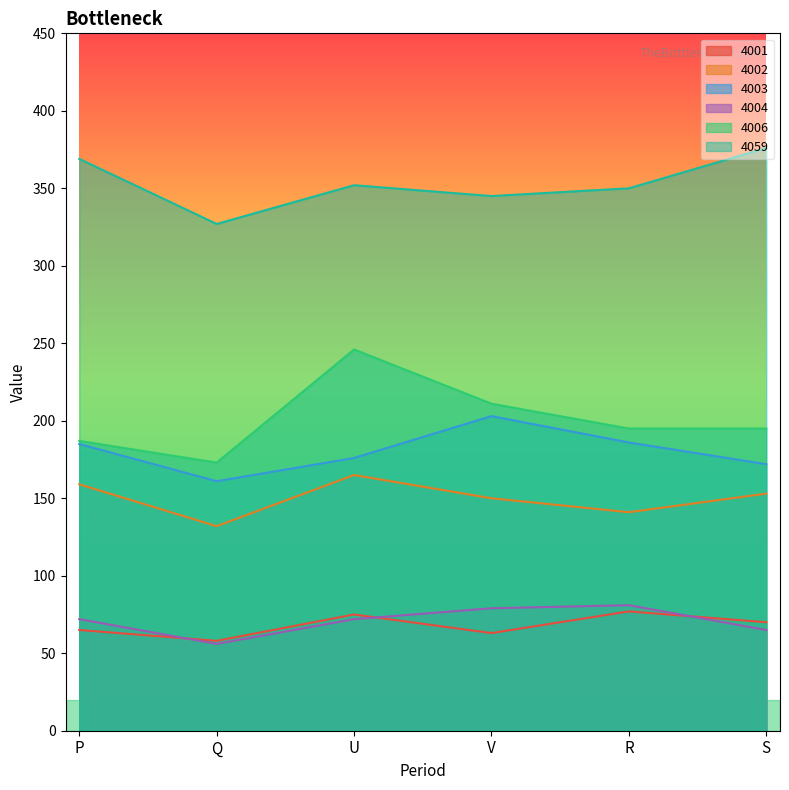

At which label does 4004 first exceed 72?

V